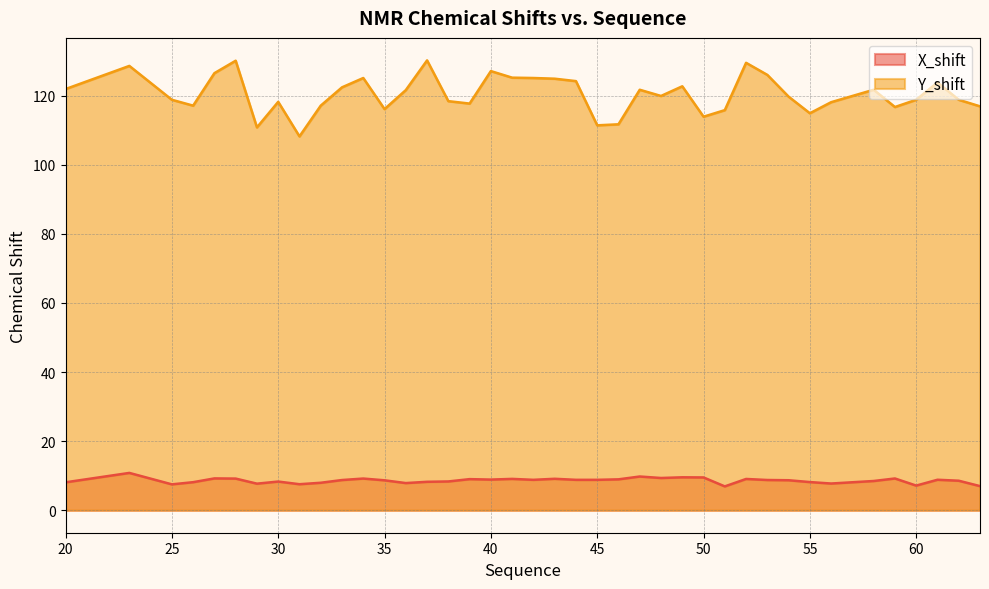

The value of Y_shift at 49 is 202.0. True or false?

False